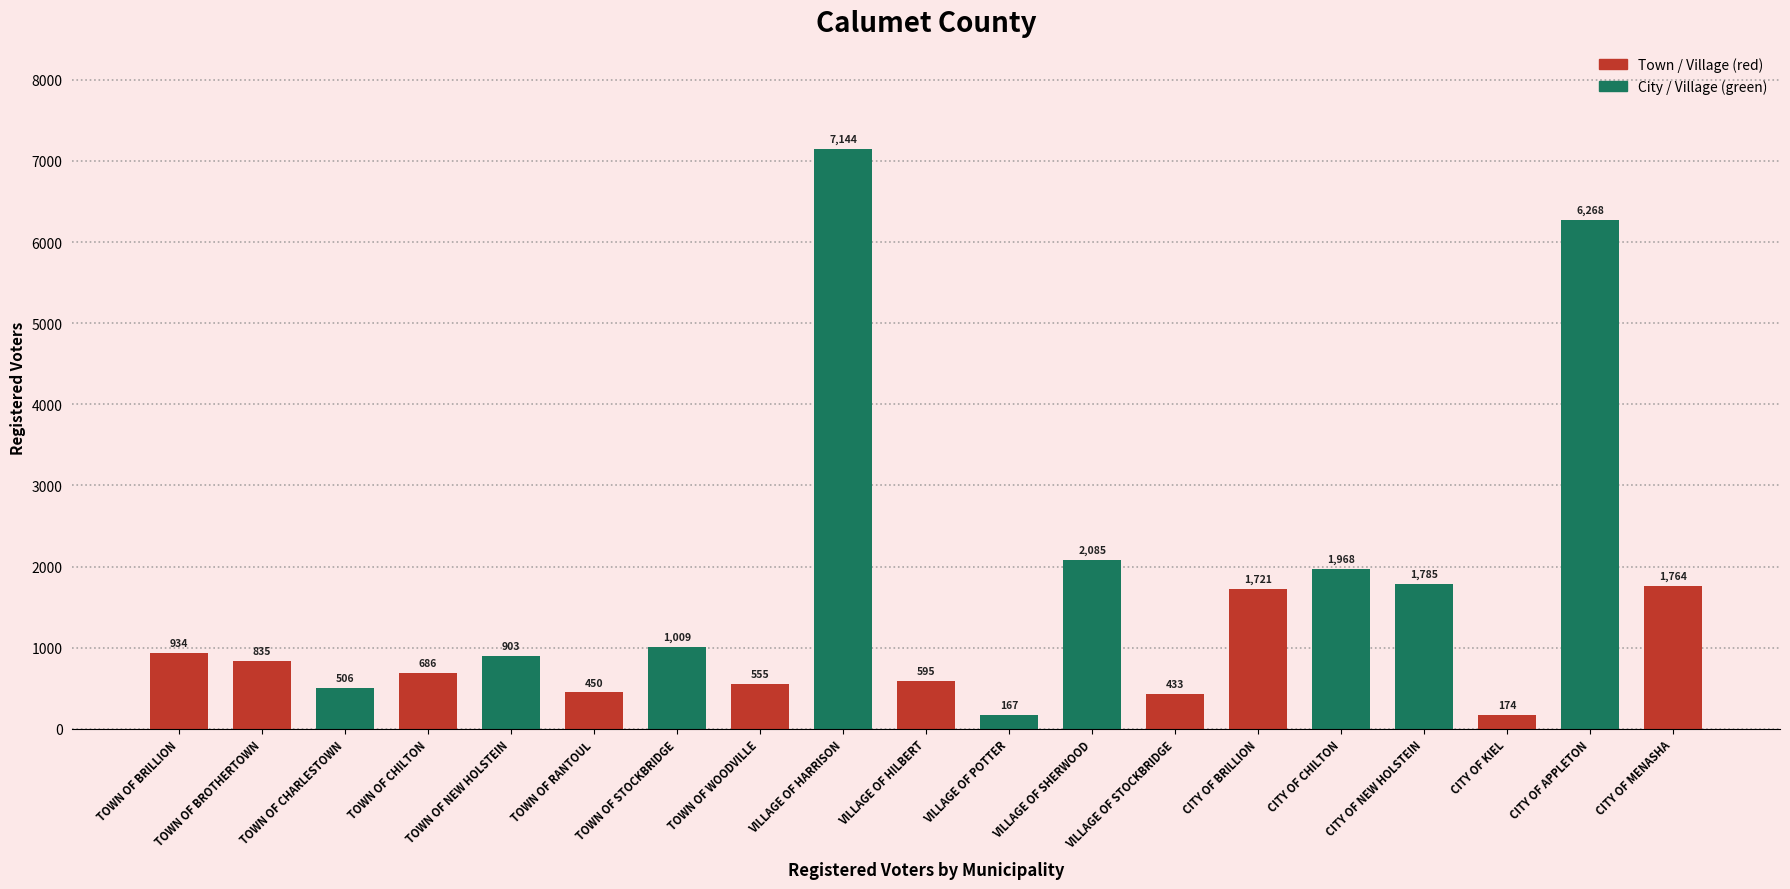

What is the change in value from TOWN OF BROTHERTOWN to CITY OF NEW HOLSTEIN?

+950